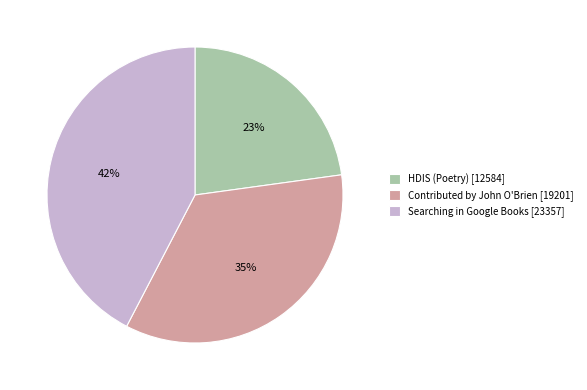

The HDIS (Poetry) slice represents 30% of the pie. True or false?

False